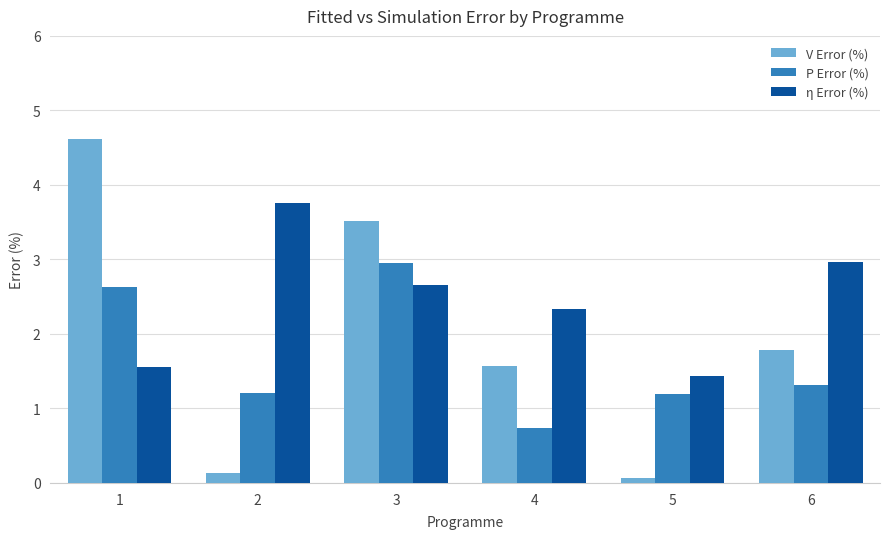

Reading left to right, what are all the values shown in this chart?

V Error (%): 1=4.6	2=0.1	3=3.5	4=1.6	5=0.1	6=1.8
P Error (%): 1=2.6	2=1.2	3=3.0	4=0.7	5=1.2	6=1.3
η Error (%): 1=1.6	2=3.8	3=2.7	4=2.3	5=1.4	6=3.0